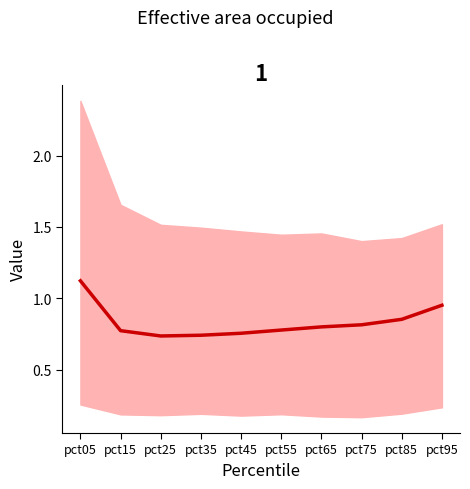

What is the change in value from pct15 to pct85?

+0.1